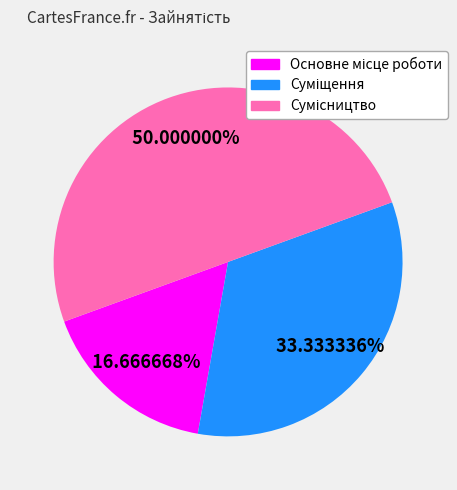

To the nearest percent, what is the average slice percentage?

33%